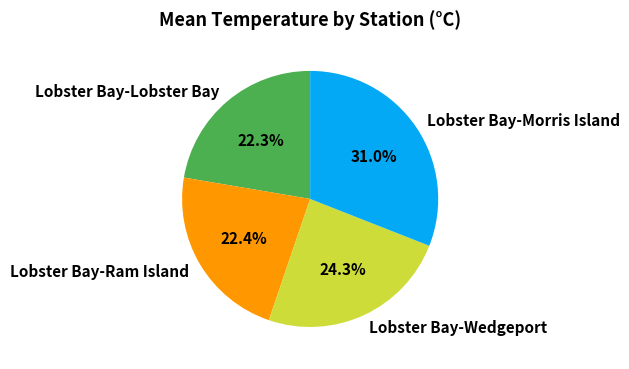

What portion of the pie excludes Lobster Bay-Lobster Bay?

77.7%